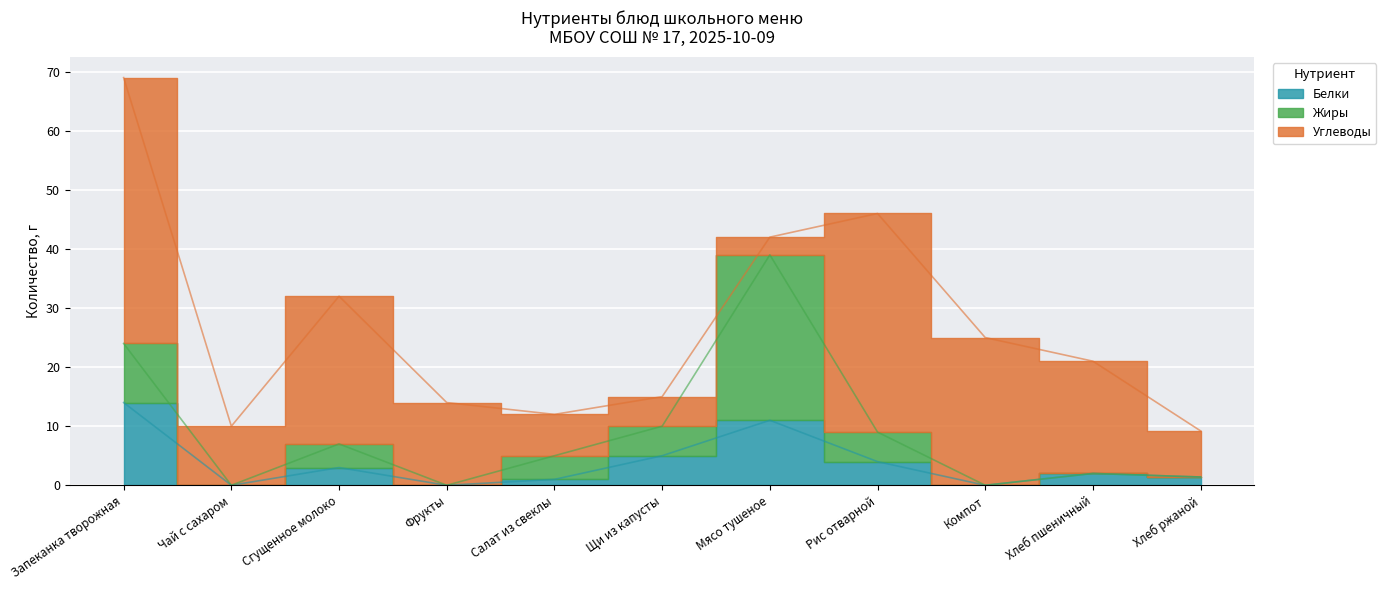

Which category has the highest value across all series?

Запеканка творожная